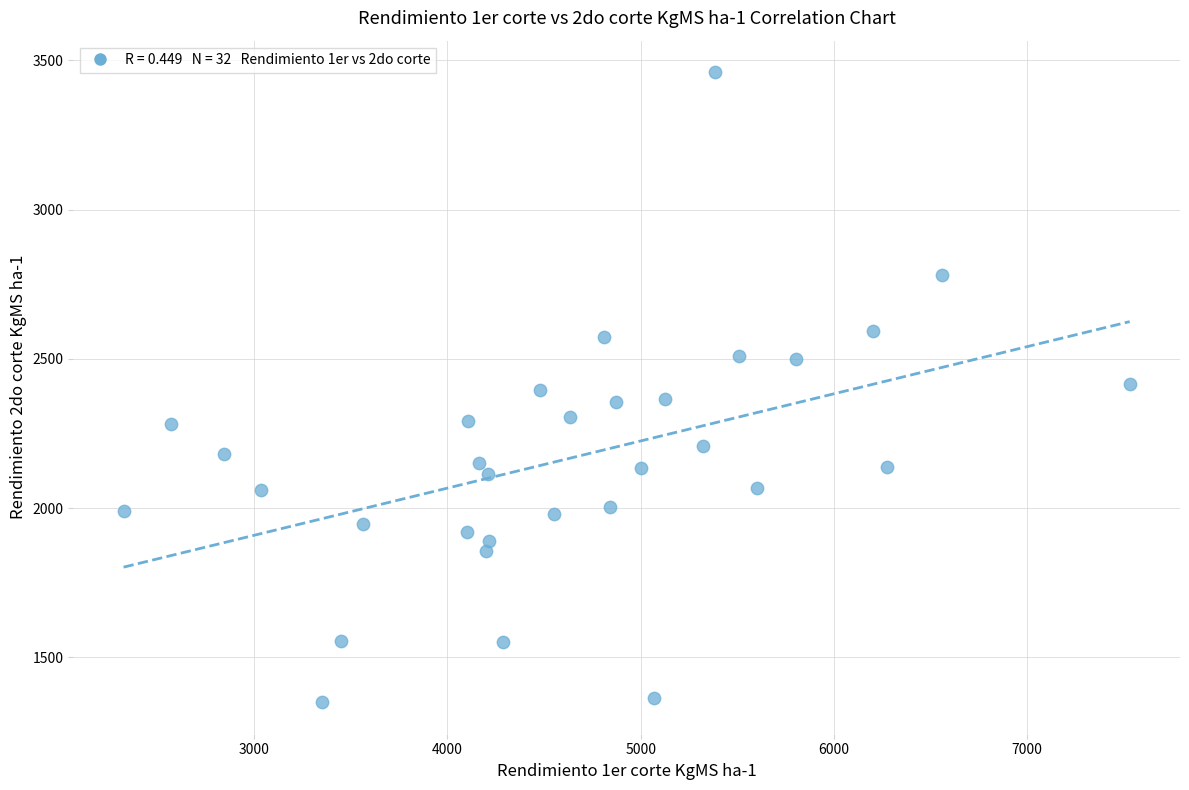

What is the range of X values (max minus min)?

5205